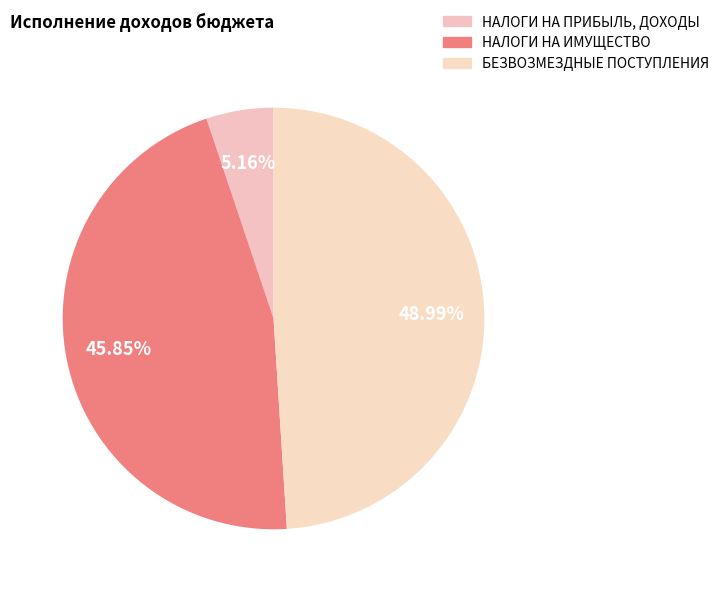

To the nearest percent, what is the difference between the largest and smallest slice percentages?

44%